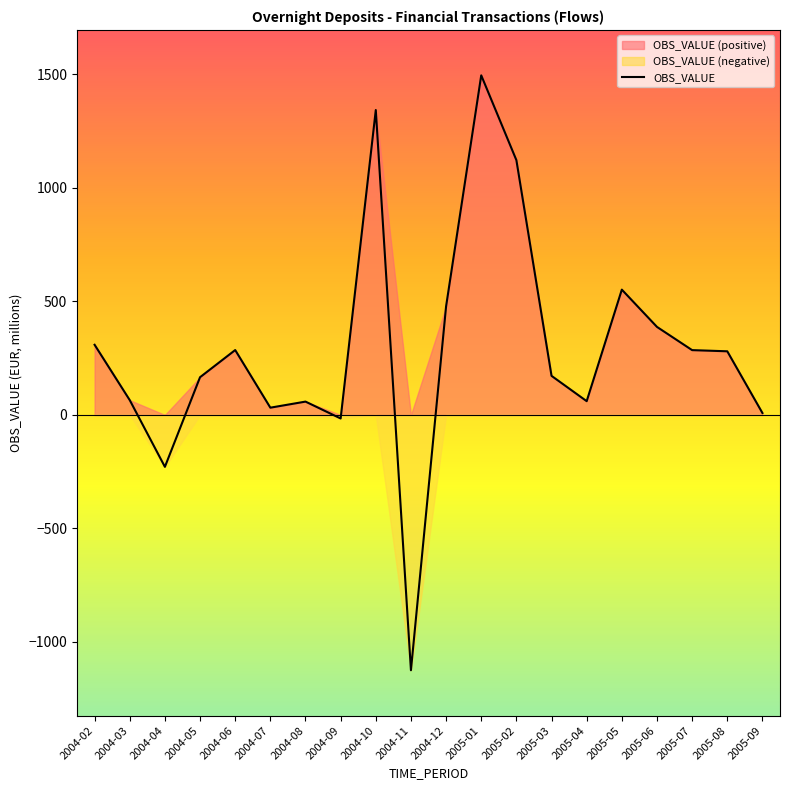

List the labels in order of value, smallest first.

2004-11, 2004-04, 2004-09, 2005-09, 2004-07, 2004-08, 2005-04, 2004-03, 2004-05, 2005-03, 2005-08, 2005-07, 2004-06, 2004-02, 2005-06, 2004-12, 2005-05, 2005-02, 2004-10, 2005-01